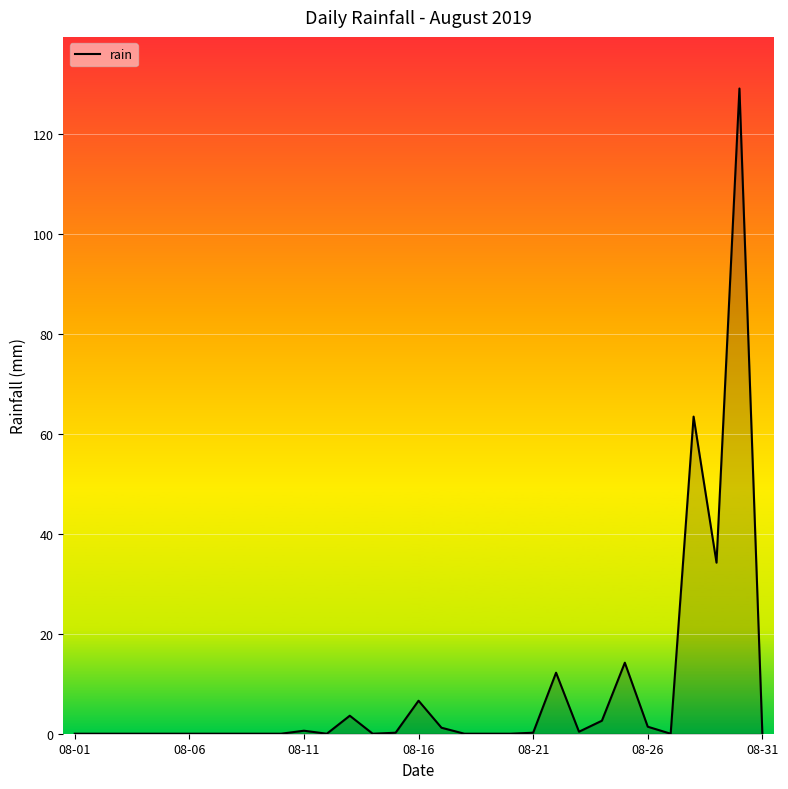

What is the maximum value shown in the chart?

129.0